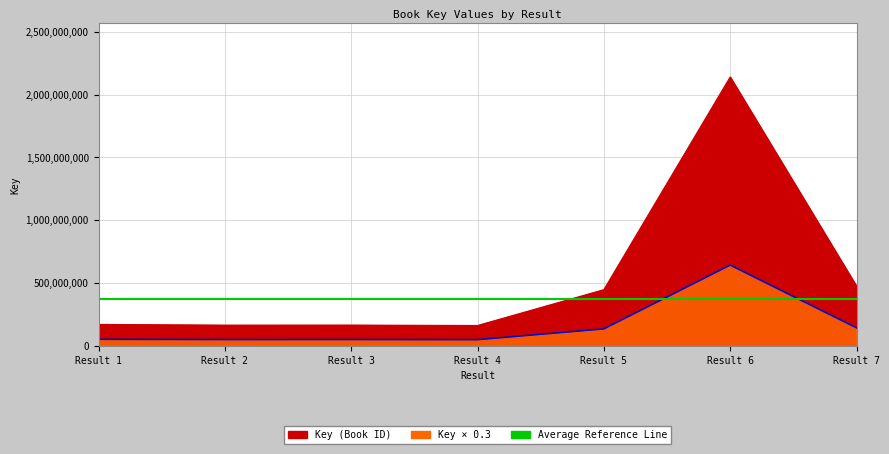

What is the difference between the maximum and minimum values?

1979005812